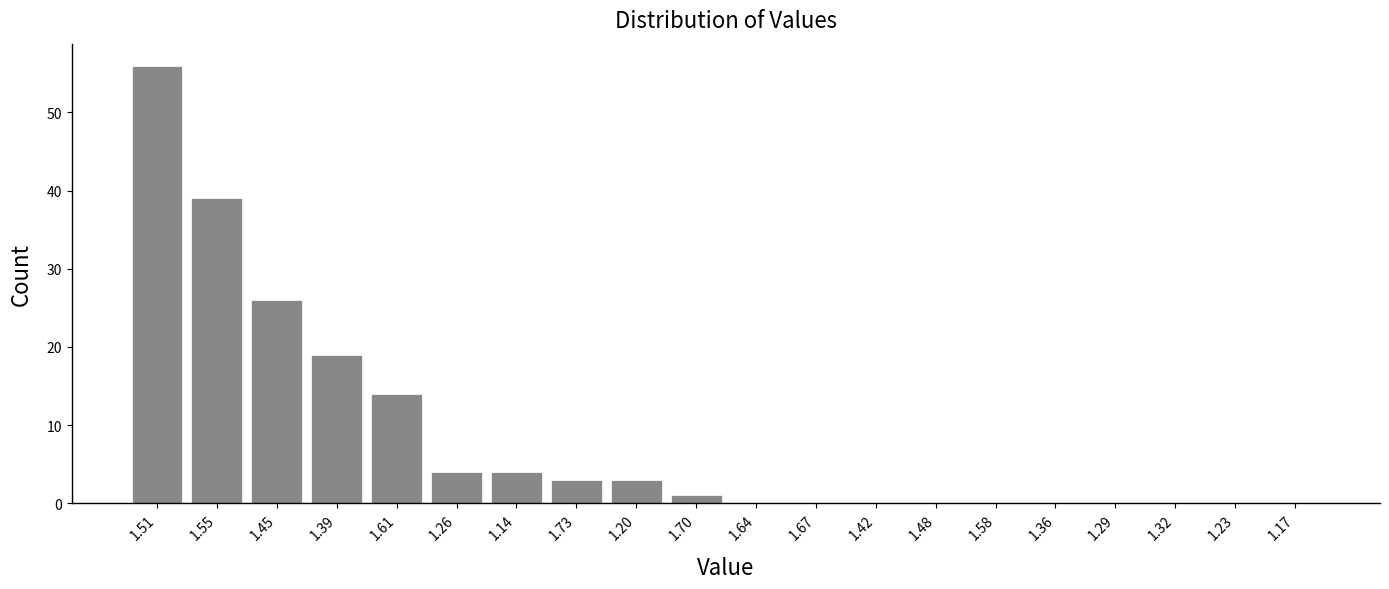

Reading right to left, list all the values displayed in this chart.

1.17=0	1.23=0	1.32=0	1.29=0	1.36=0	1.58=0	1.48=0	1.42=0	1.67=0	1.64=0	1.70=1	1.20=3	1.73=3	1.14=4	1.26=4	1.61=14	1.39=19	1.45=26	1.55=39	1.51=56